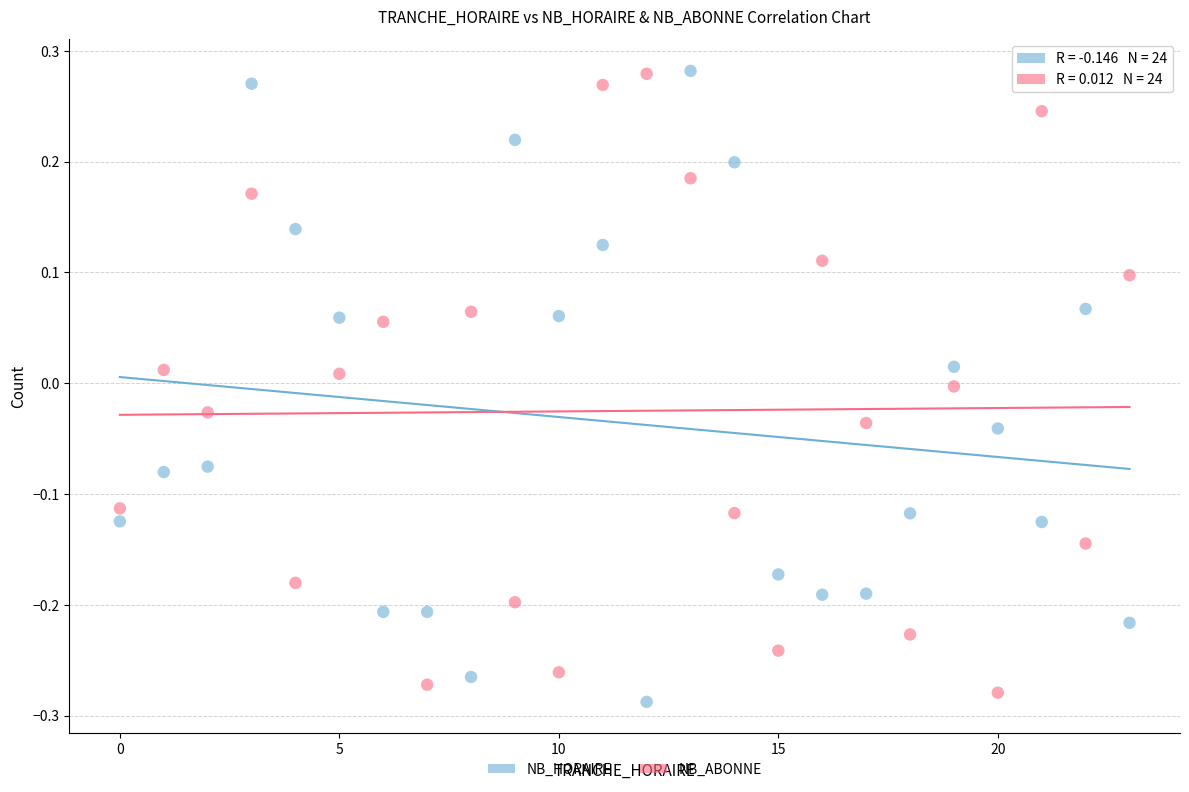

What is the X range (max minus min) for the scatter plot?

23.0